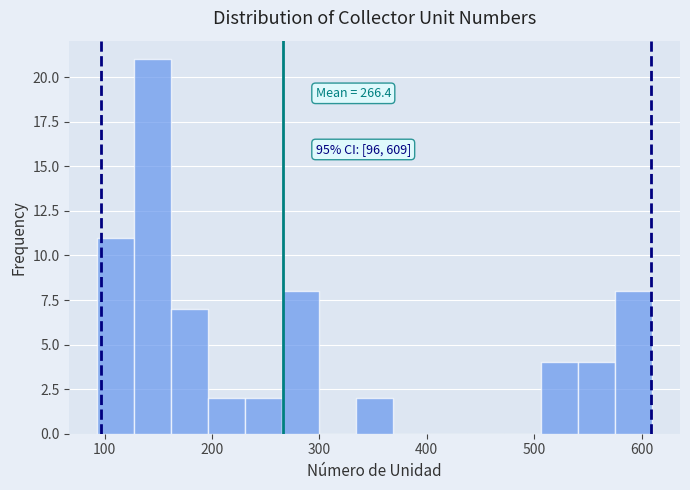

Around what value on the x-axis is the tallest bar? Give the approximate position of its centre, as read against the axis.

140